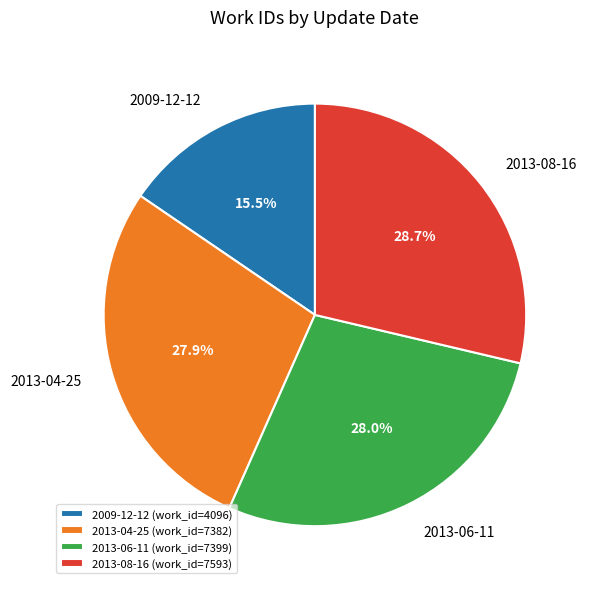

To the nearest percent, what is the combined percentage of 2013-06-11 and 2013-04-25?

56%